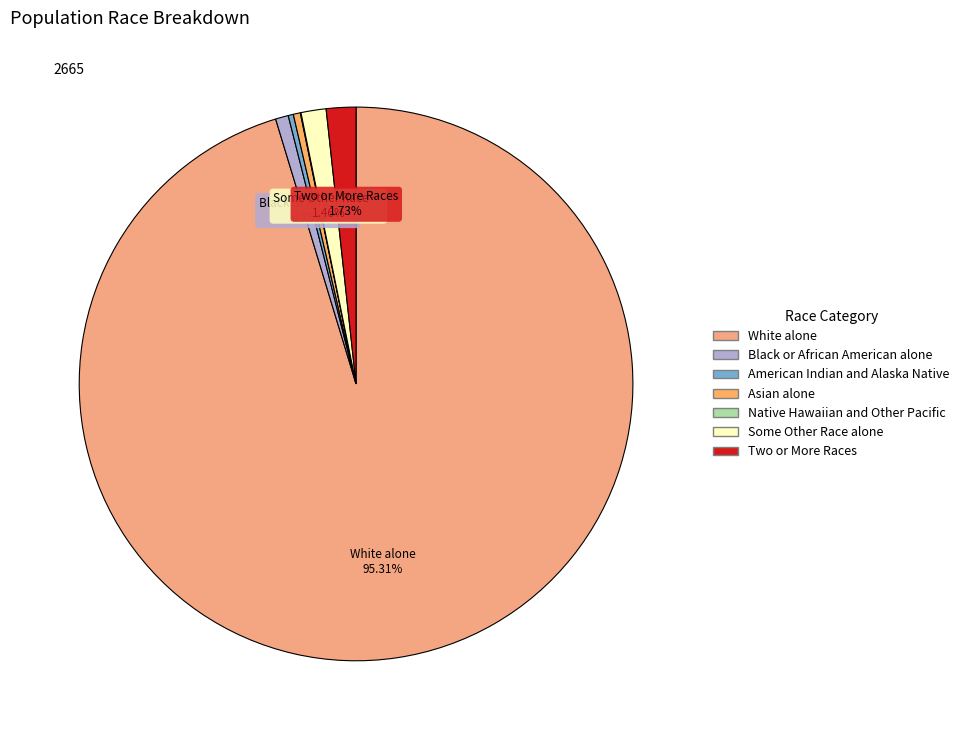

Approximately how many times larger is the value at American Indian and Alaska Native compared to Two or More Races?

0.2